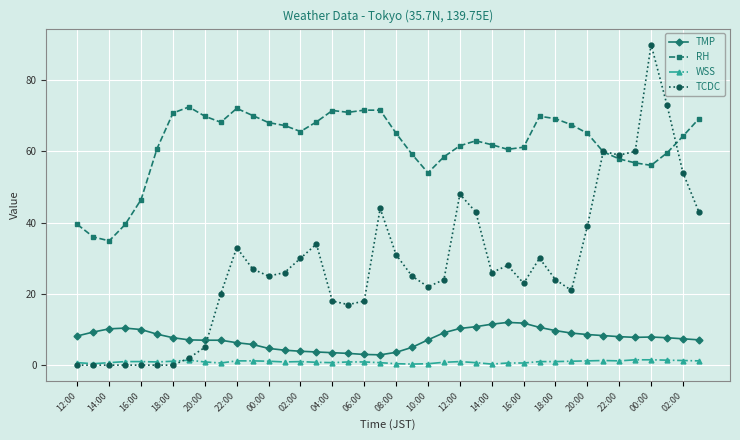

At how many categories does at least one series exceed 45?

36